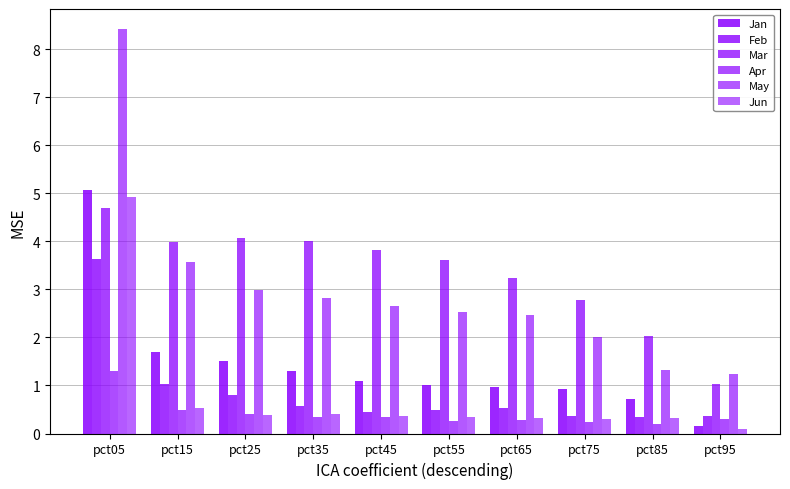

At how many categories does at least one series exceed 4?

3